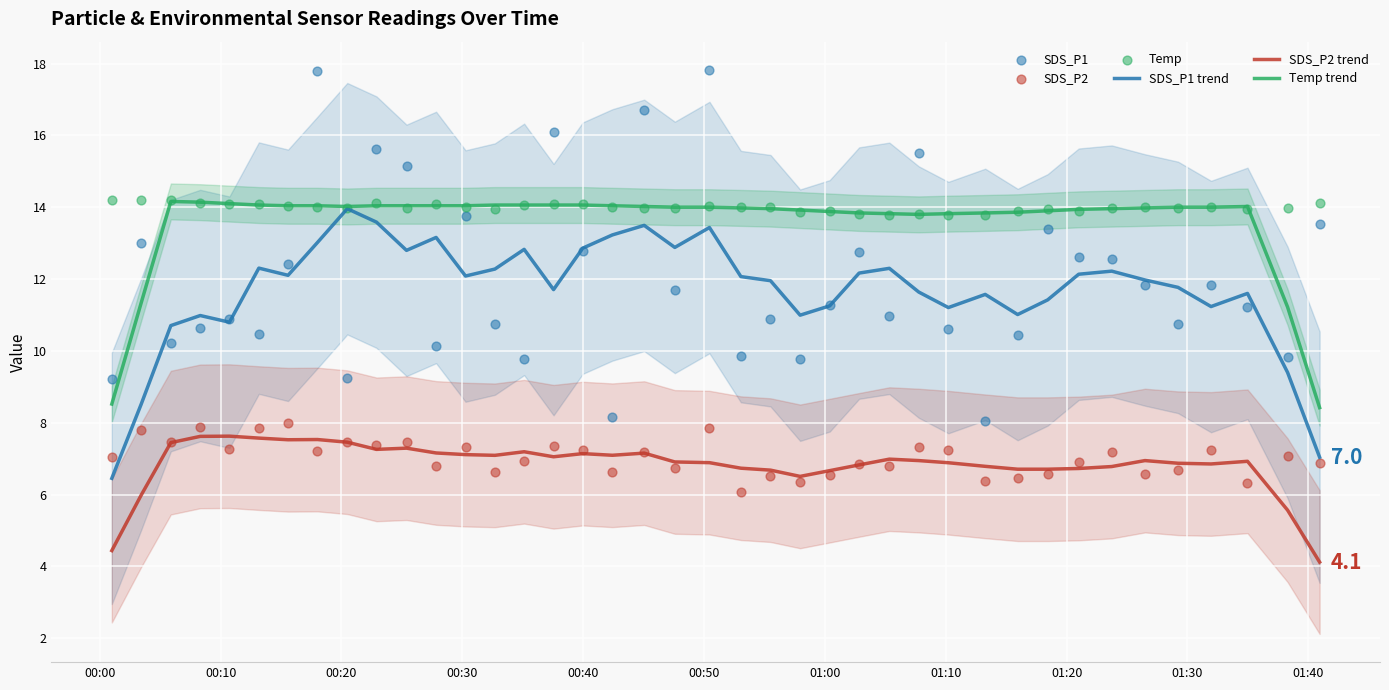

Which series has the largest total across all categories?

Temp